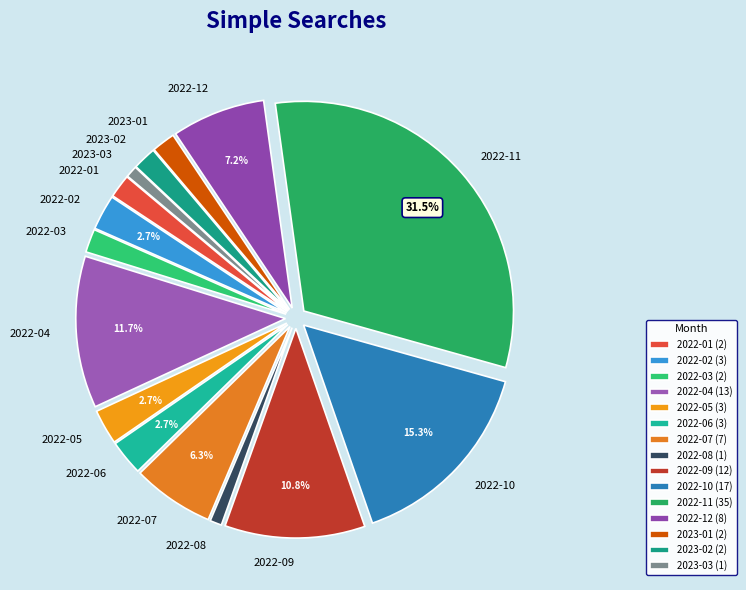

Does any single category account for the majority?

No